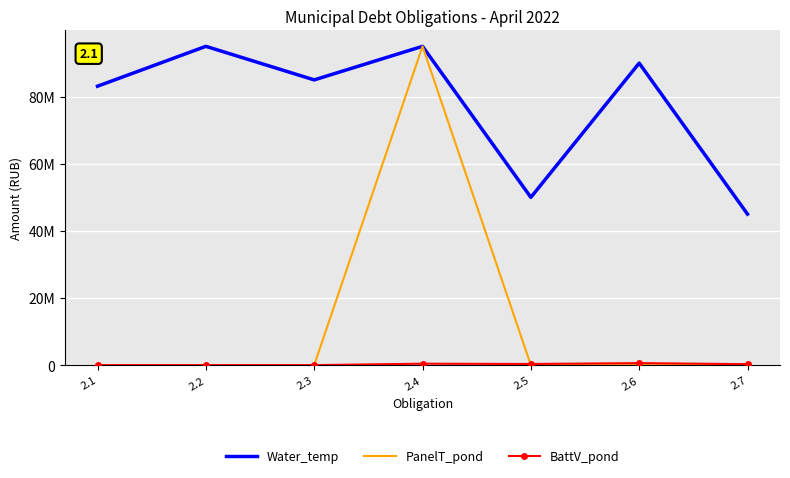

Where is BattV_pond nearest to the value 296963?

2.7